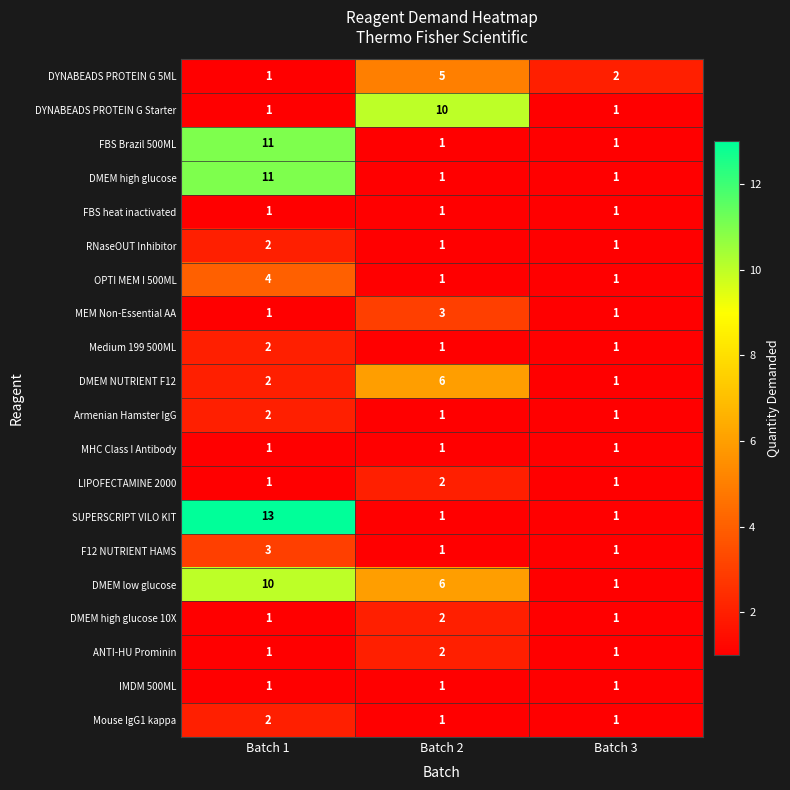

Which series changed the most between Batch 1 and Batch 3?

SUPERSCRIPT VILO KIT